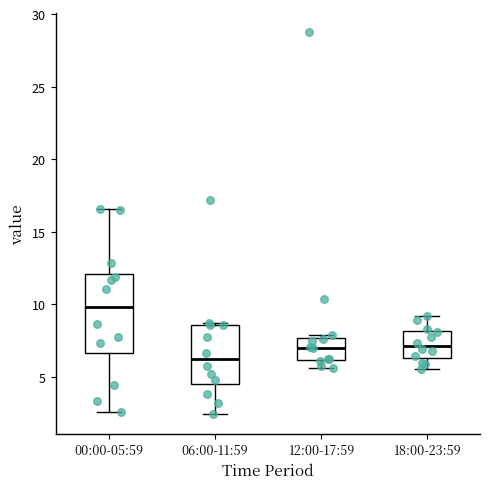

Where does the lower whisker of the box for 12:00-17:59 end on the y-axis? The values are not printed on the chart, so give them approximately, as read against the axis.

5.5